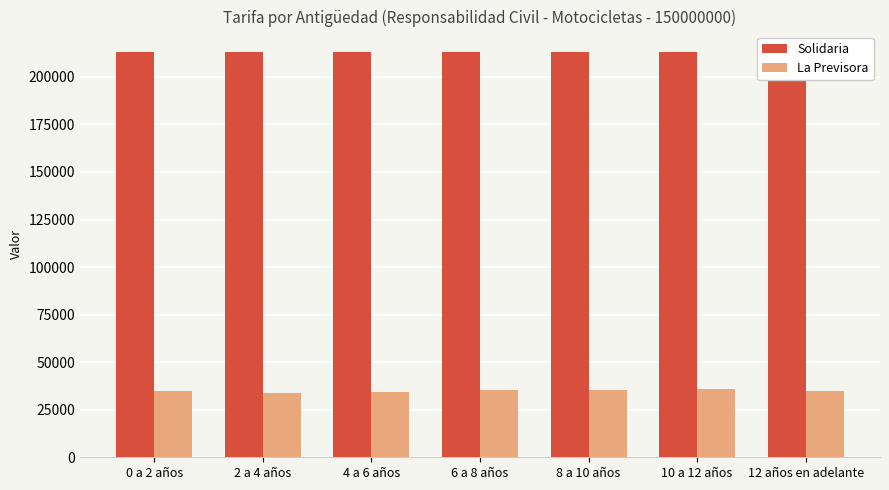

What is the sum of the Solidaria values at 6 a 8 años and 2 a 4 años?

426342.0